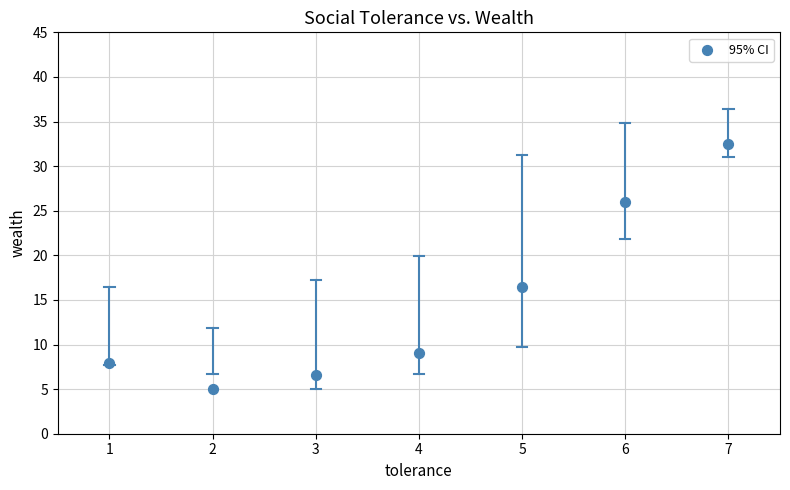

What is the average Y value?

14.8